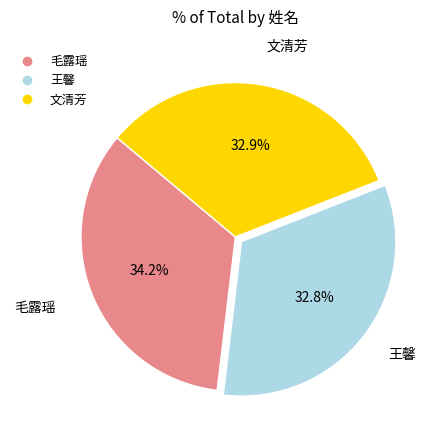

To the nearest percent, what is the combined percentage of 王馨 and 毛露瑶?

67%